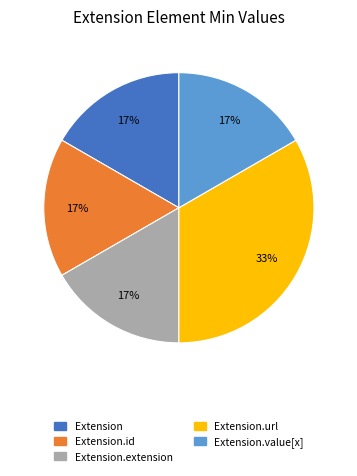

Is there any slice that represents more than half of the pie?

No